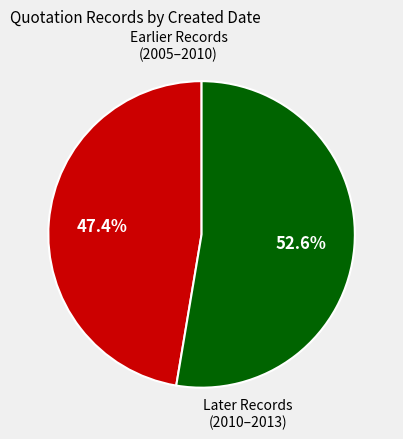

Is there any slice that represents more than half of the pie?

Yes